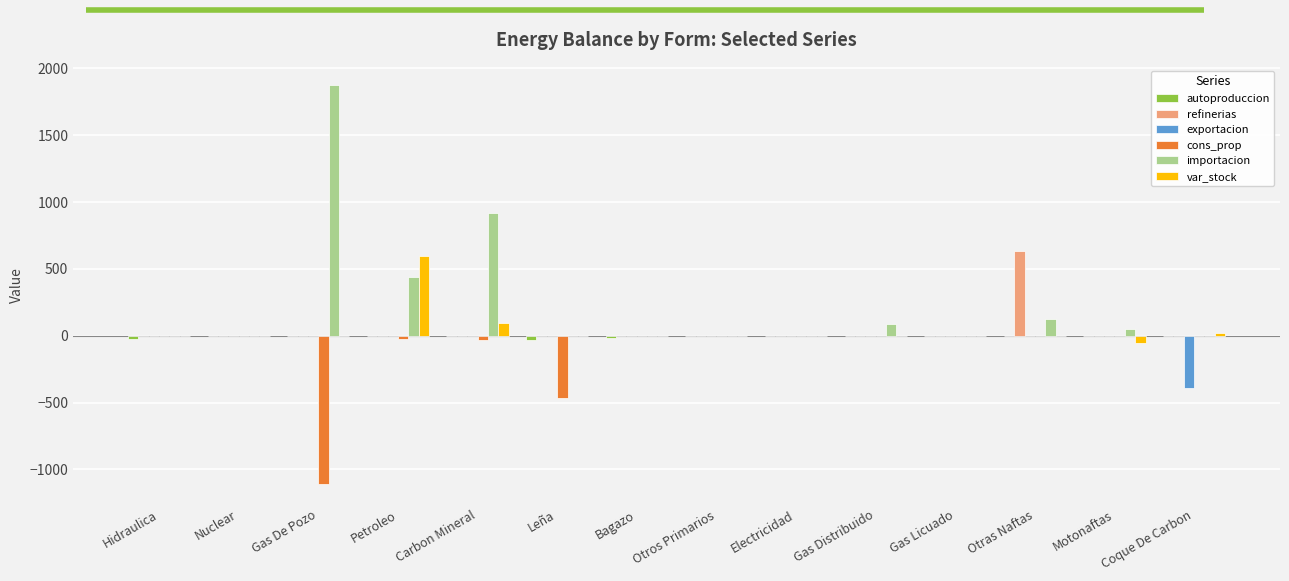

Which series has the largest total across all categories?

importacion